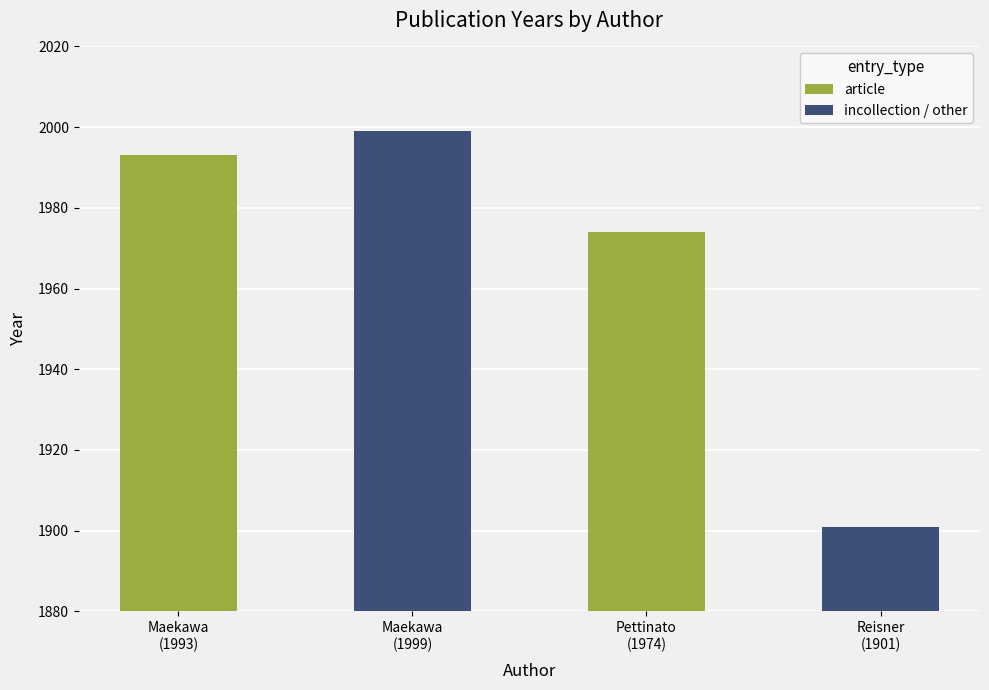

What is the difference between the article values at Maekawa
(1993) and Maekawa
(1999)?

1993